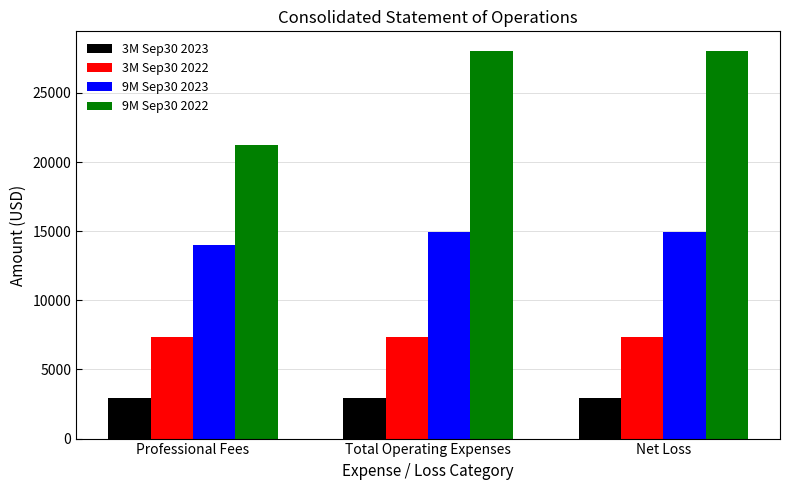

Reading left to right, extract all data points from this chart.

3M Sep30 2023: Professional Fees=2953	Total Operating Expenses=2953	Net Loss=2953
3M Sep30 2022: Professional Fees=7313	Total Operating Expenses=7313	Net Loss=7313
9M Sep30 2023: Professional Fees=13986	Total Operating Expenses=14937	Net Loss=14937
9M Sep30 2022: Professional Fees=21269	Total Operating Expenses=28058	Net Loss=28058